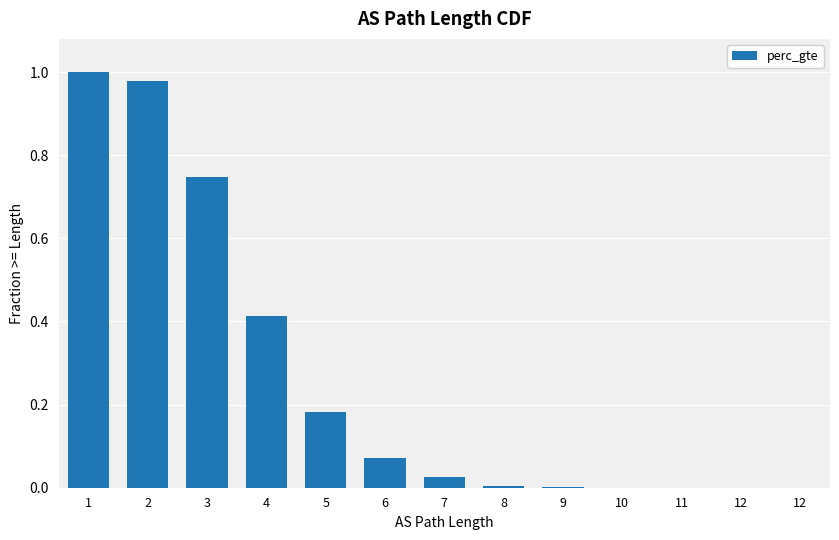

What is the difference between the second highest and minimum values?

1.0